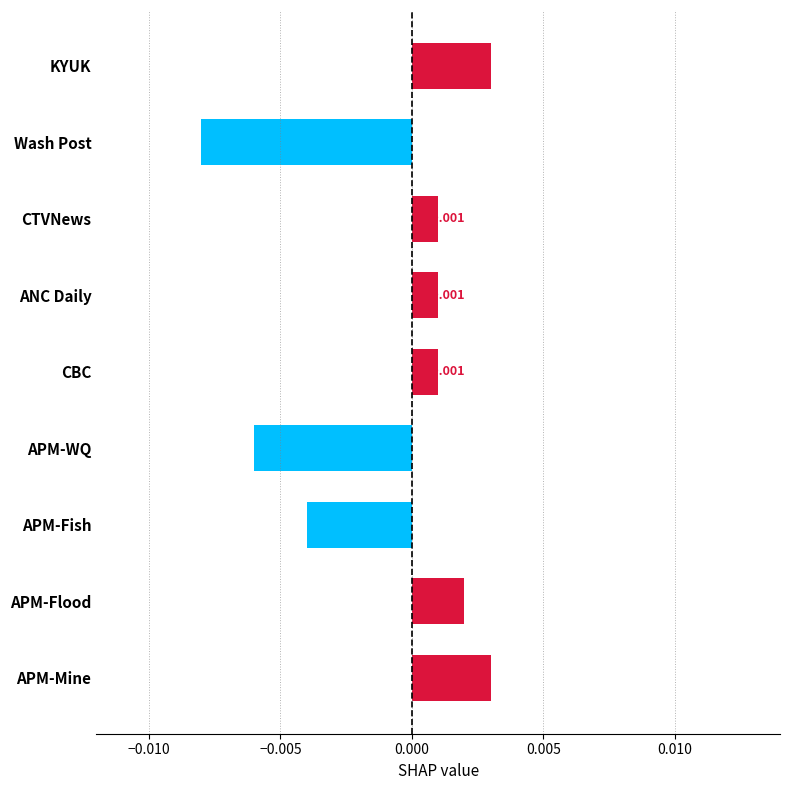

Count the number of values greater than 0.

6